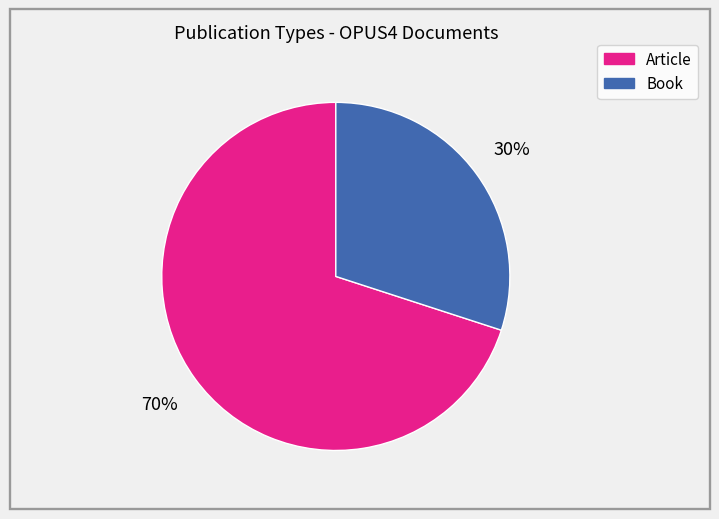

True or false: Article accounts for 83% of the total.

False